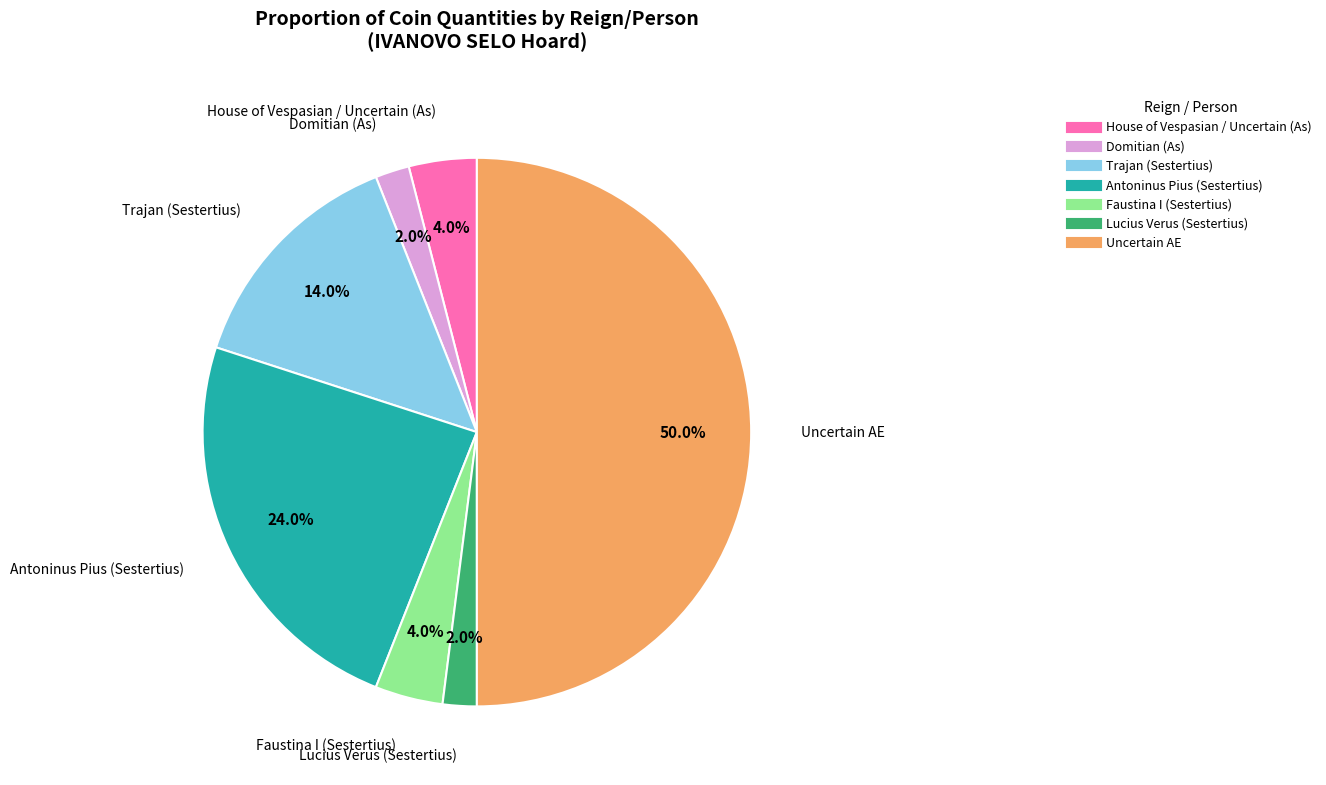

What portion of the pie excludes Lucius Verus (Sestertius)?

98.0%